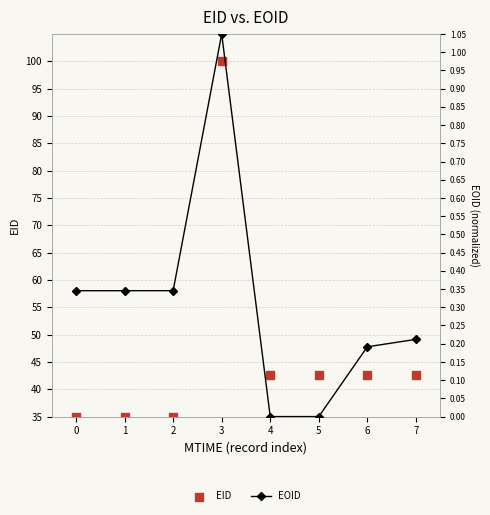

Which series reaches the minimum Y coordinate?

EOID